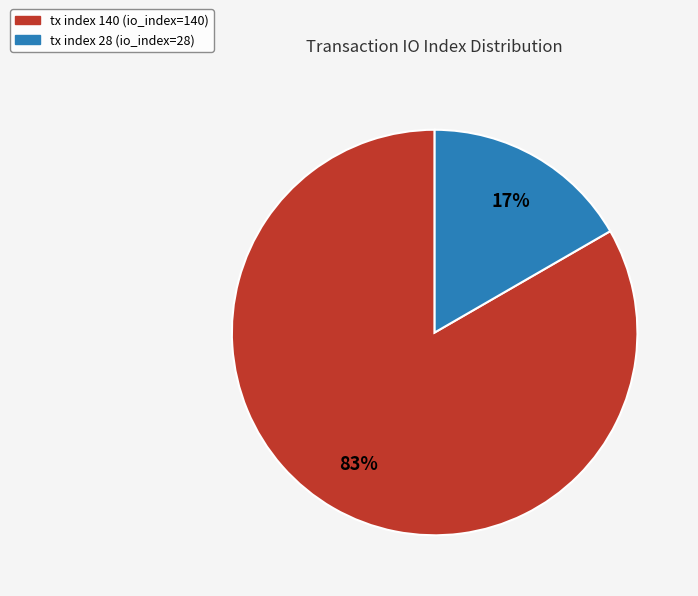

To the nearest percent, what is the combined percentage of tx index 28 and tx index 140?

100%